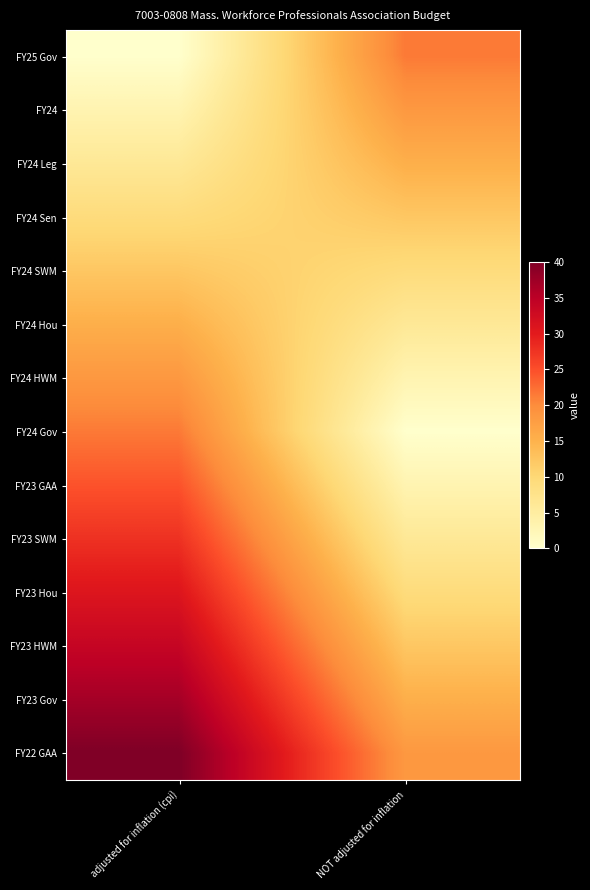

Which label corresponds to the smallest value in the chart?

adjusted for inflation (cpi)